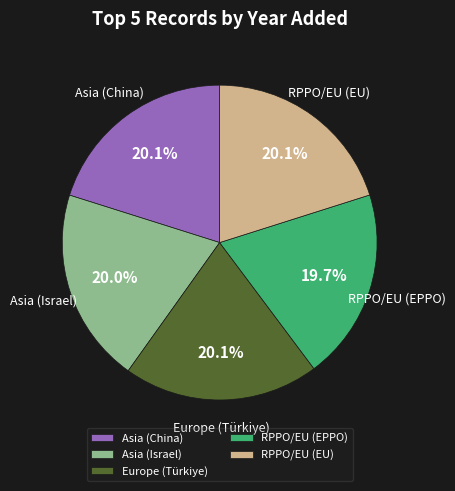

Is it true that RPPO/EU (EU) is 20% of the pie?

True